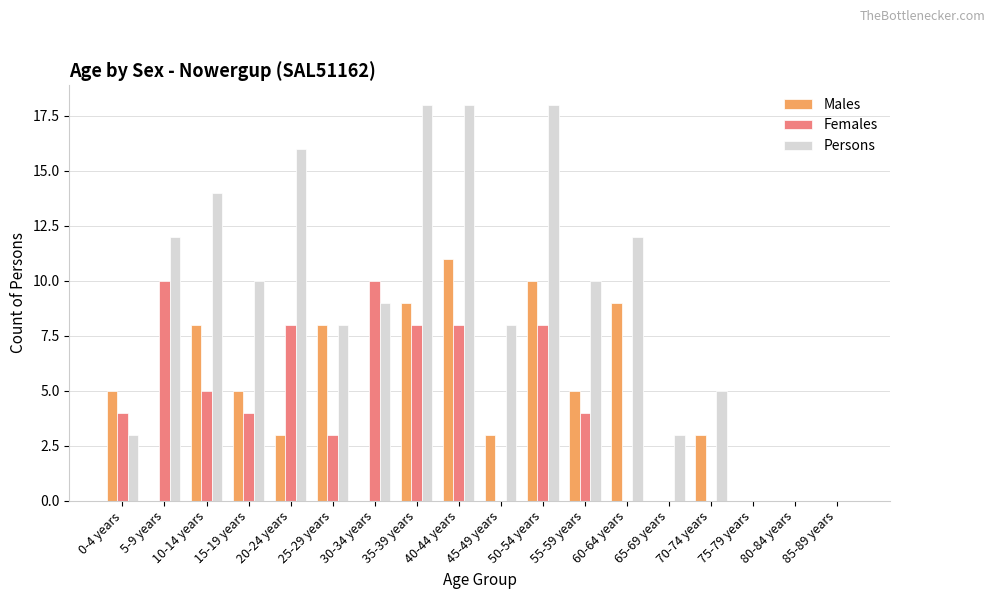

At which category is the sum across all series the highest?

40-44 years